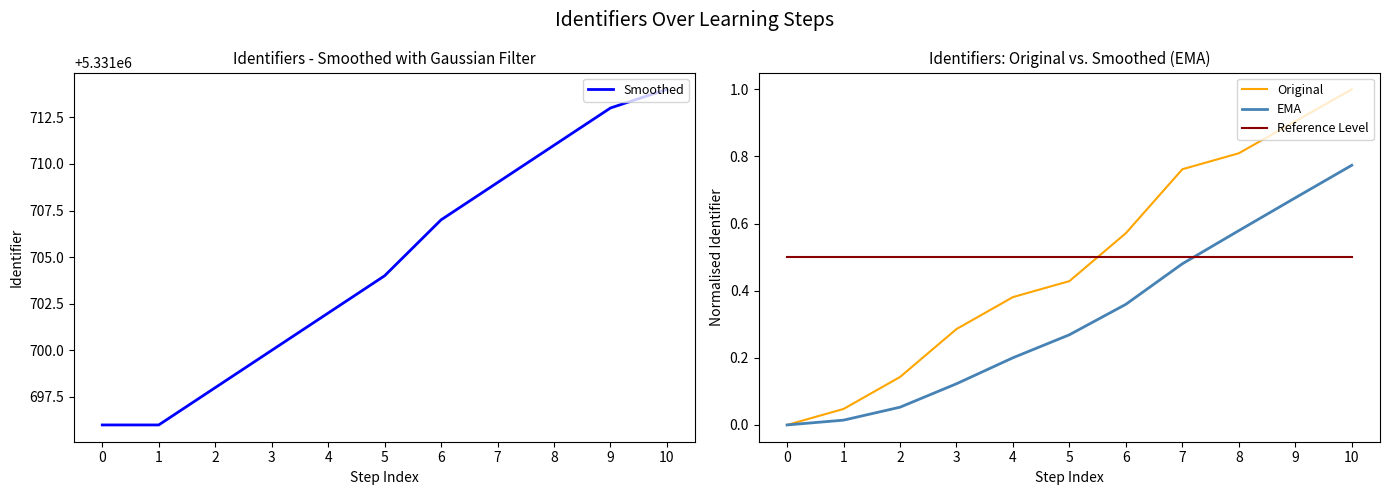

True or false: EMA and Smoothed cross at least once.

False